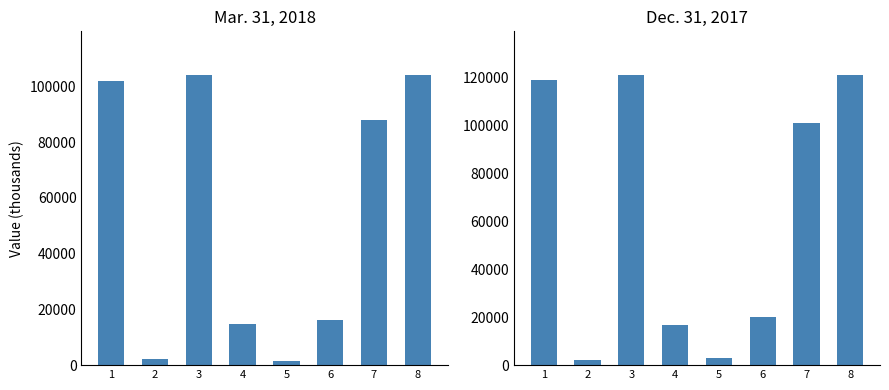

What are all the series names shown in the legend?

Mar. 31, 2018, Dec. 31, 2017